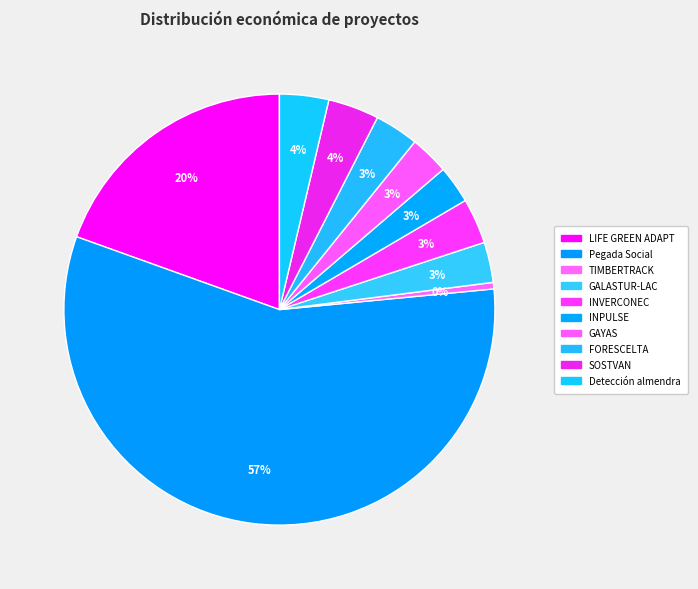

Approximately how many times larger is the value at INVERCONEC compared to Detección almendra?

0.9